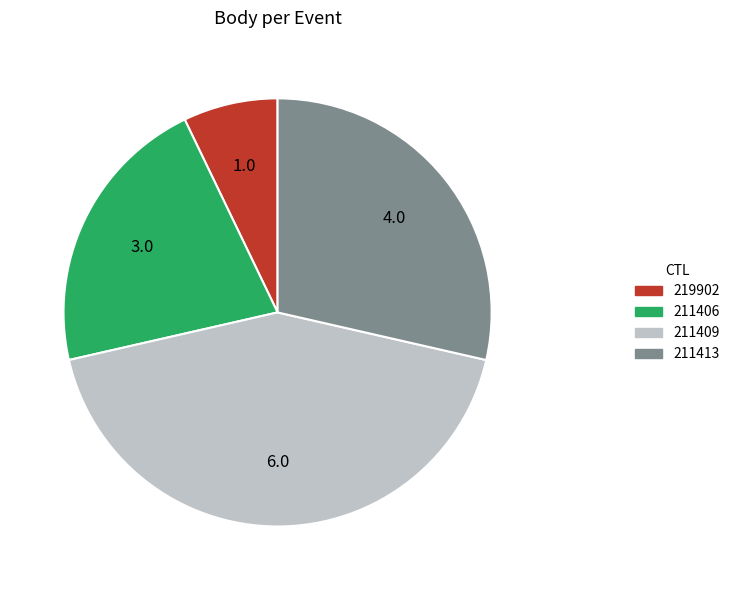

Is the sum of 211406 and 219902 greater than half?

No